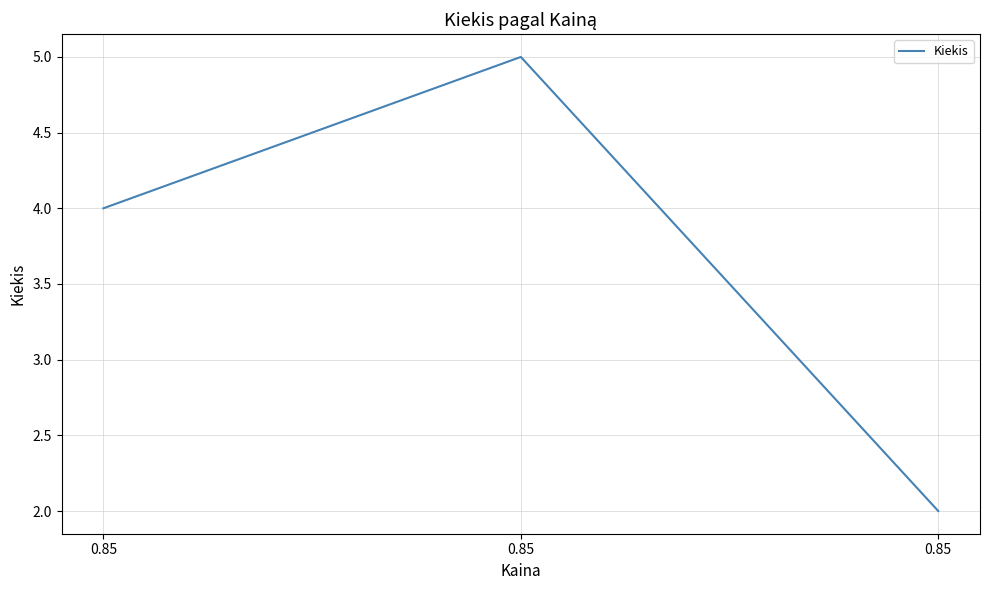

Is it true that the value at 0.85 is 6?

False